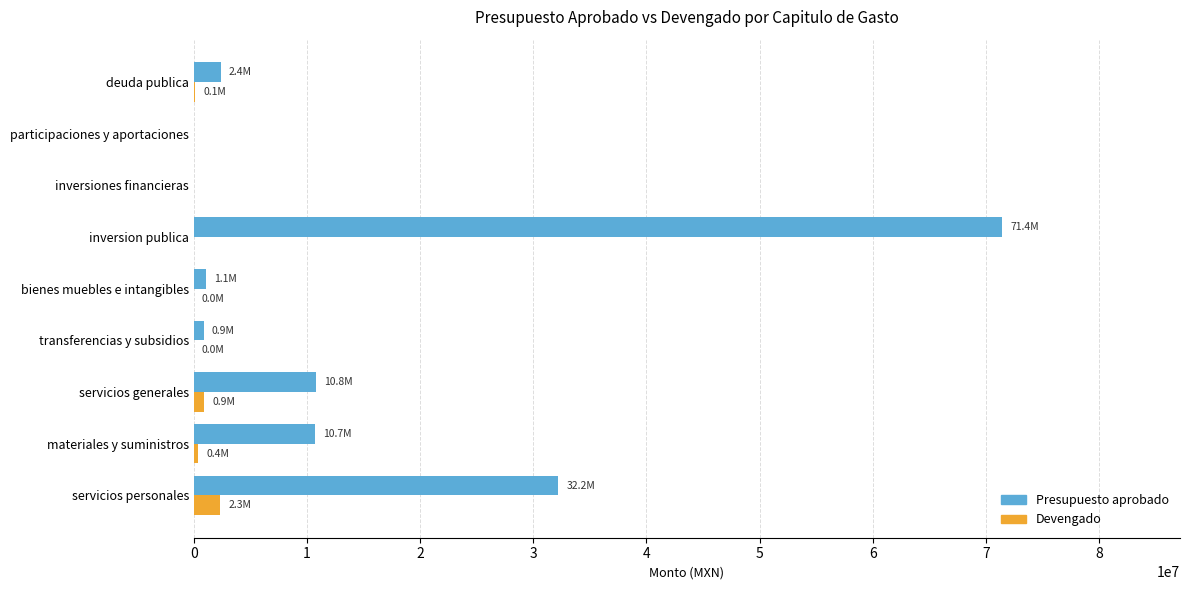

How many categories are shown in the chart?

9